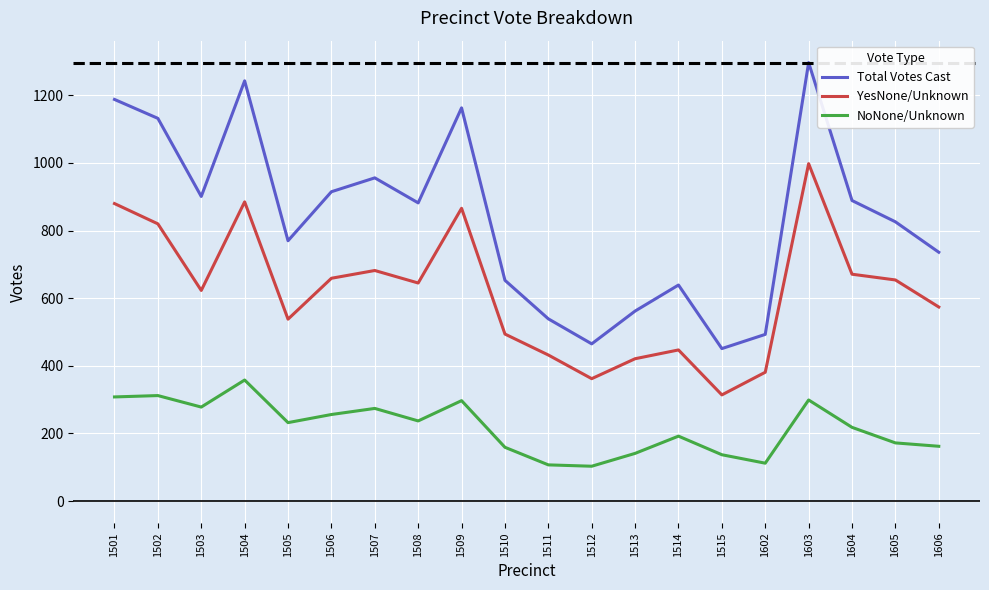

What value does the YesNone/Unknown series have at 1603, to the nearest 10?

1000